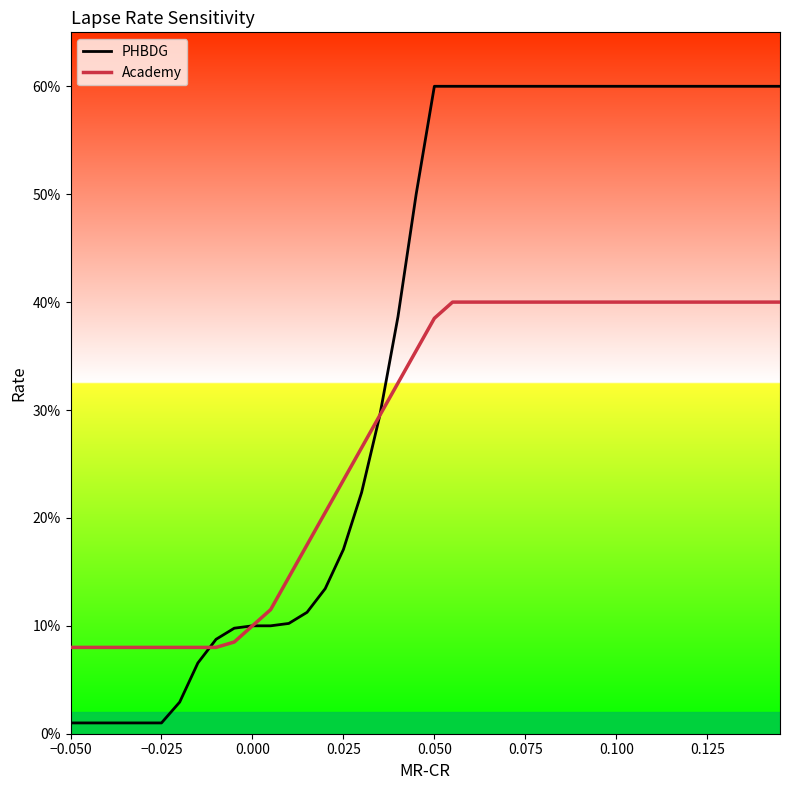

What are all the series names shown in the legend?

PHBDG, Academy